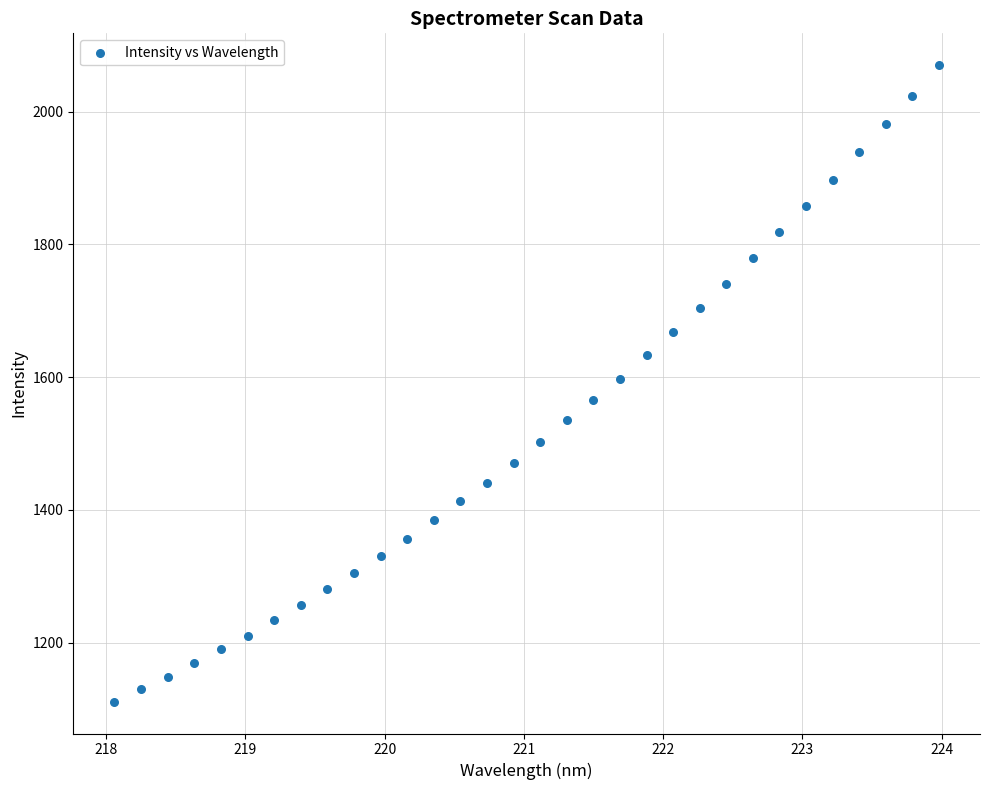

What is the range of X values (max minus min)?

5.9